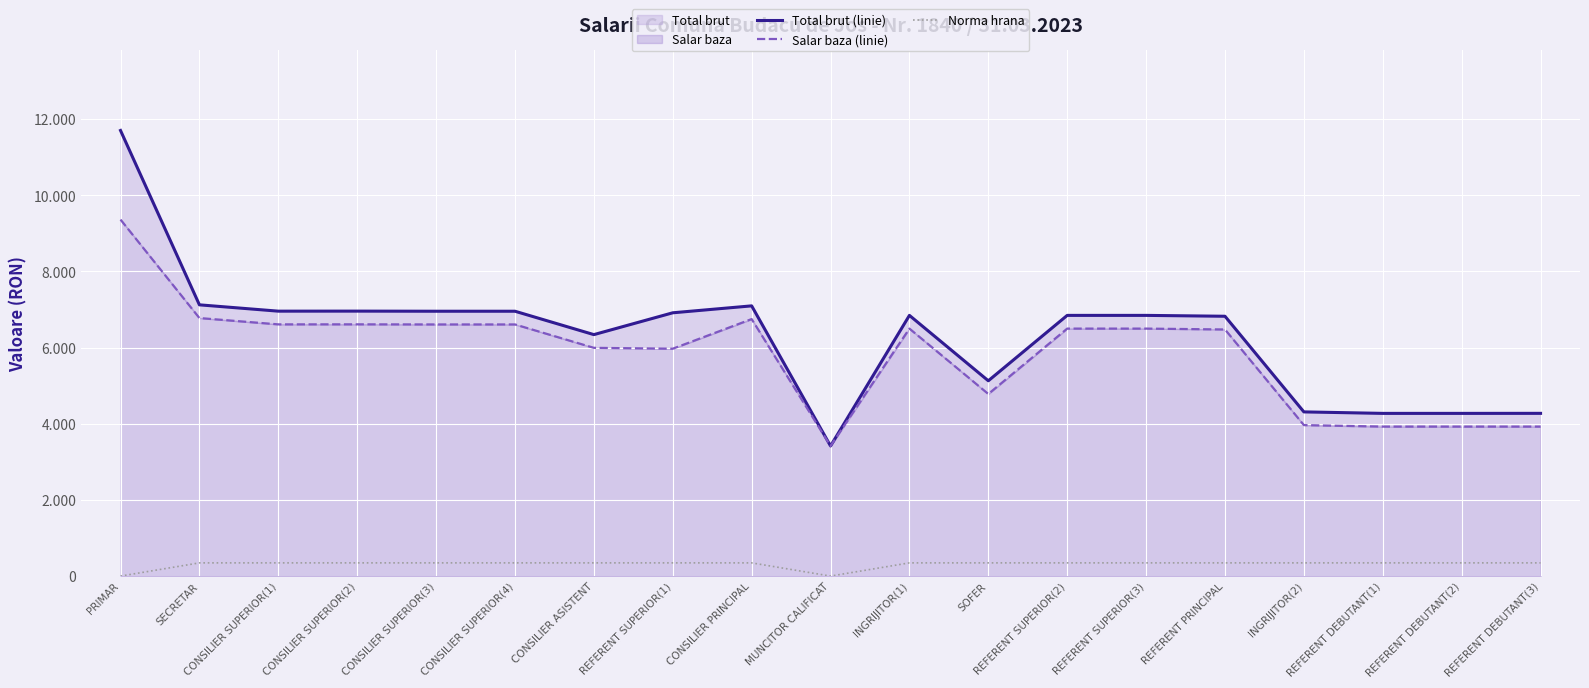

Reading left to right, what are all the values shown in this chart?

Total brut (linie): PRIMAR=11700	SECRETAR=7122	CONSILIER SUPERIOR(1)=6956	CONSILIER SUPERIOR(2)=6957	CONSILIER SUPERIOR(3)=6954	CONSILIER SUPERIOR(4)=6954	CONSILIER ASISTENT=6340	REFERENT SUPERIOR(1)=6913	CONSILIER PRINCIPAL=7095	MUNCITOR CALIFICAT=3416	INGRIJITOR(1)=6845	SOFER=5128	REFERENT SUPERIOR(2)=6845	REFERENT SUPERIOR(3)=6845	REFERENT PRINCIPAL=6822	INGRIJITOR(2)=4311	REFERENT DEBUTANT(1)=4272	REFERENT DEBUTANT(2)=4272	REFERENT DEBUTANT(3)=4273
Salar baza (linie): PRIMAR=9360	SECRETAR=6775	CONSILIER SUPERIOR(1)=6609	CONSILIER SUPERIOR(2)=6610	CONSILIER SUPERIOR(3)=6607	CONSILIER SUPERIOR(4)=6607	CONSILIER ASISTENT=5993	REFERENT SUPERIOR(1)=5970	CONSILIER PRINCIPAL=6748	MUNCITOR CALIFICAT=3416	INGRIJITOR(1)=6498	SOFER=4781	REFERENT SUPERIOR(2)=6498	REFERENT SUPERIOR(3)=6498	REFERENT PRINCIPAL=6475	INGRIJITOR(2)=3964	REFERENT DEBUTANT(1)=3925	REFERENT DEBUTANT(2)=3925	REFERENT DEBUTANT(3)=3925
Norma hrana: PRIMAR=0	SECRETAR=347	CONSILIER SUPERIOR(1)=347	CONSILIER SUPERIOR(2)=347	CONSILIER SUPERIOR(3)=347	CONSILIER SUPERIOR(4)=347	CONSILIER ASISTENT=347	REFERENT SUPERIOR(1)=347	CONSILIER PRINCIPAL=347	MUNCITOR CALIFICAT=0	INGRIJITOR(1)=347	SOFER=347	REFERENT SUPERIOR(2)=347	REFERENT SUPERIOR(3)=347	REFERENT PRINCIPAL=347	INGRIJITOR(2)=347	REFERENT DEBUTANT(1)=347	REFERENT DEBUTANT(2)=347	REFERENT DEBUTANT(3)=347